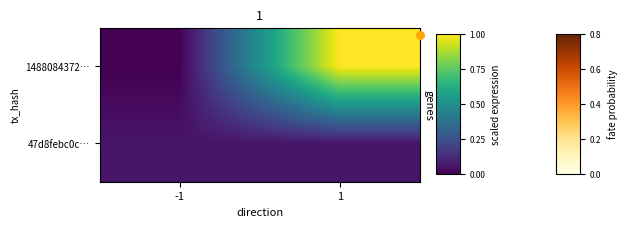

Which series changed the most between -1 and 1?

1488084372…